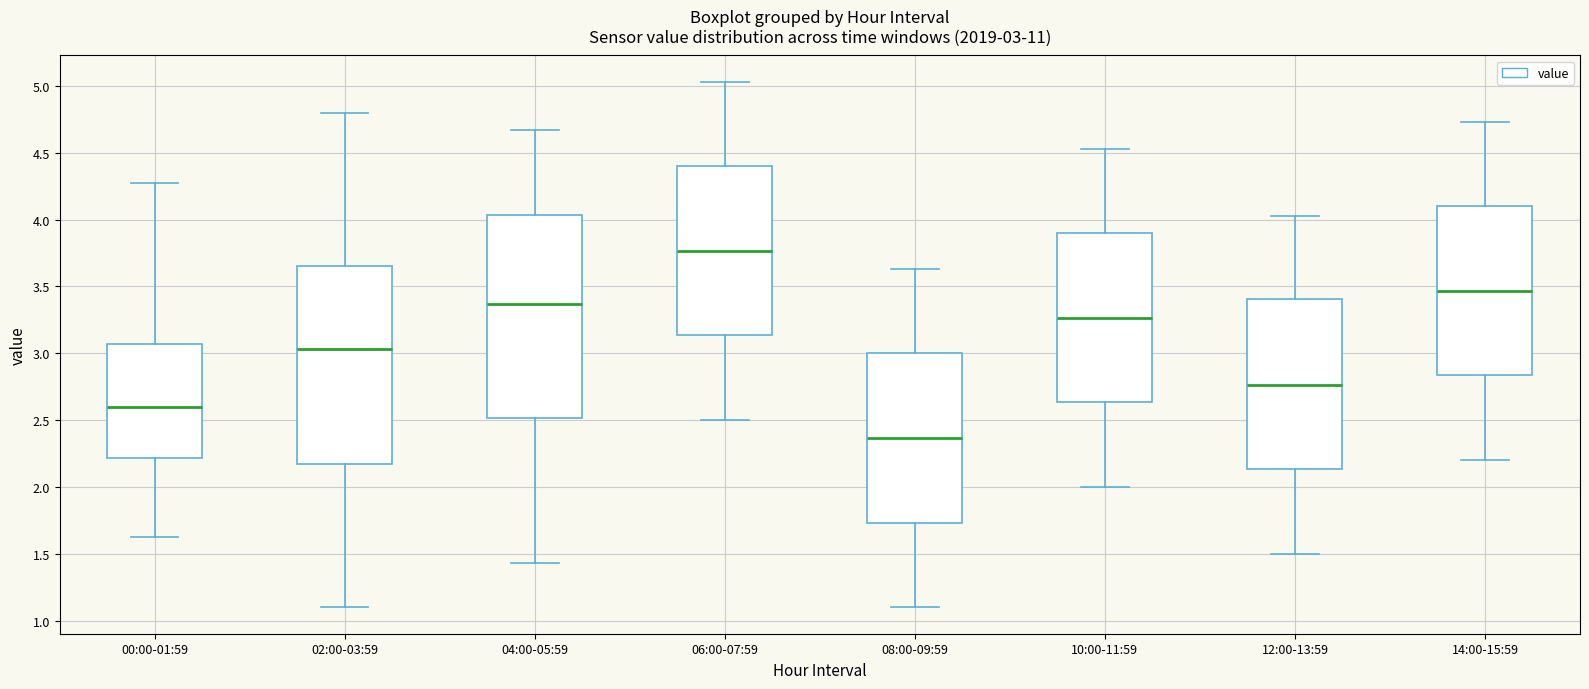

Which box's median line is the highest?

06:00-07:59